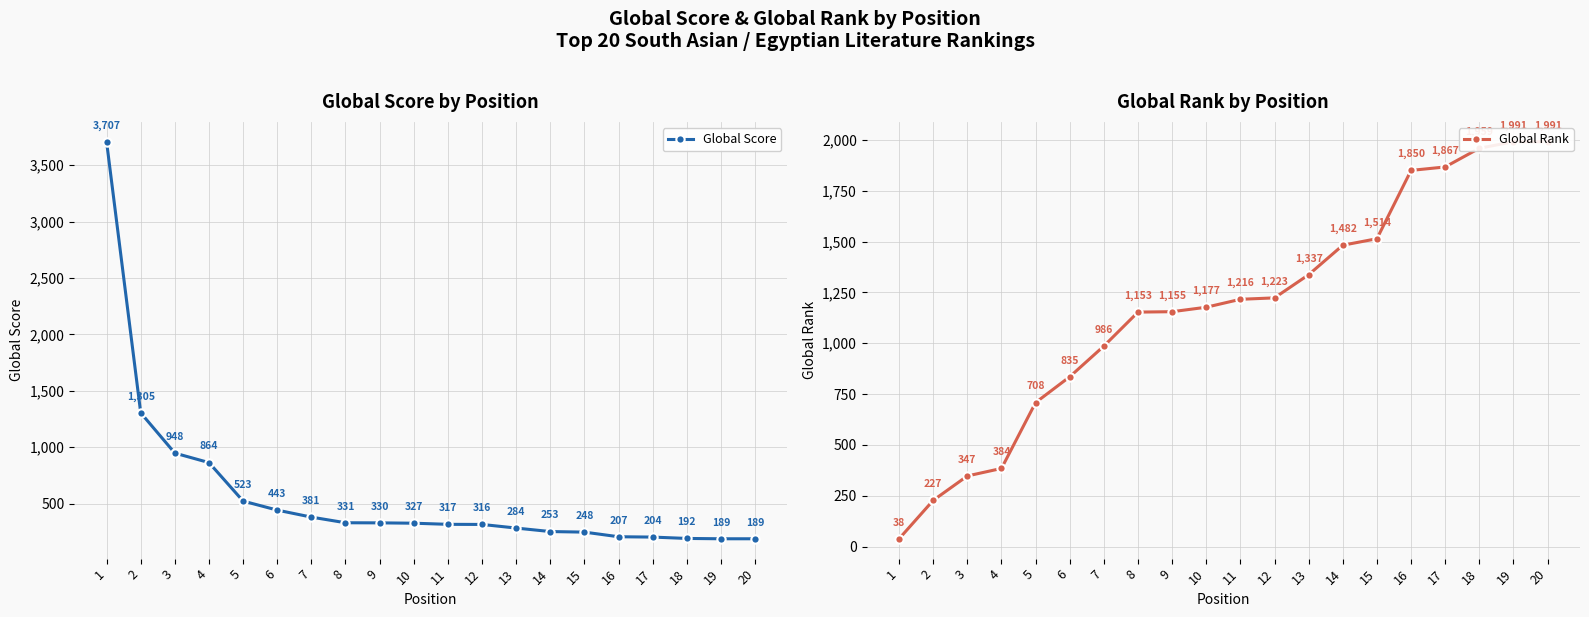

What is the smallest value displayed?

38